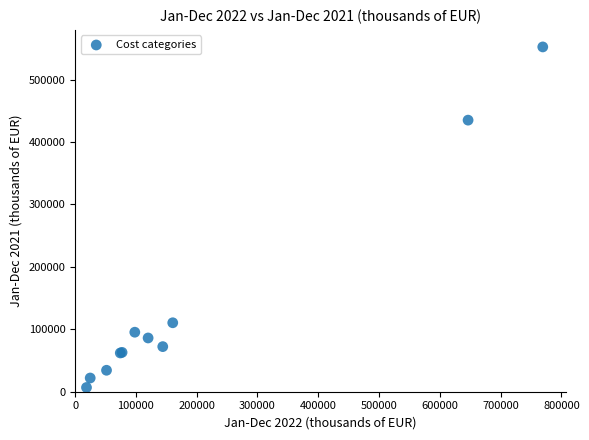

What Y value in the scatter plot is closest to 279519?

434991.0